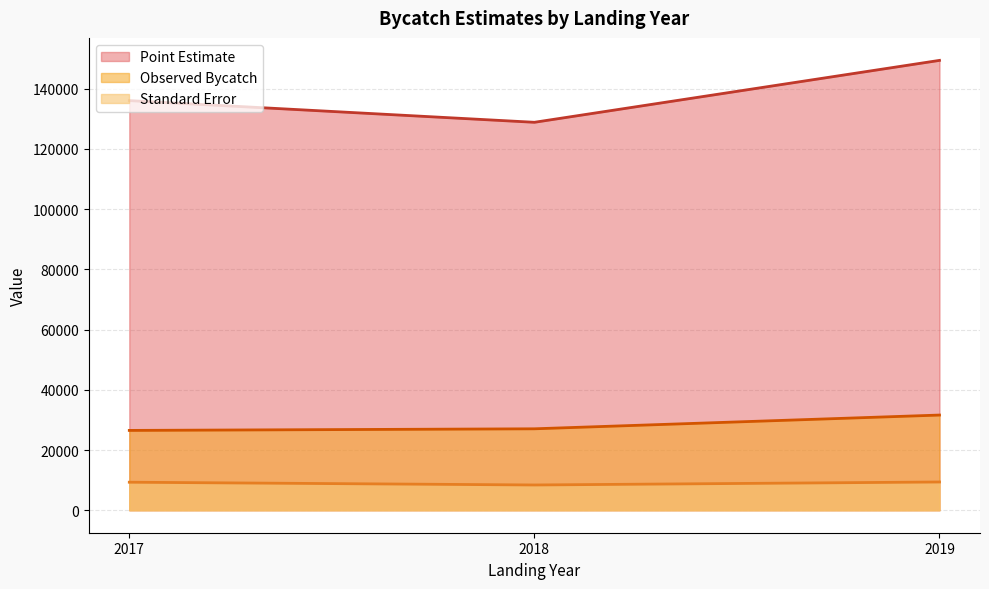

Which series has the largest range (max minus min)?

Point Estimate